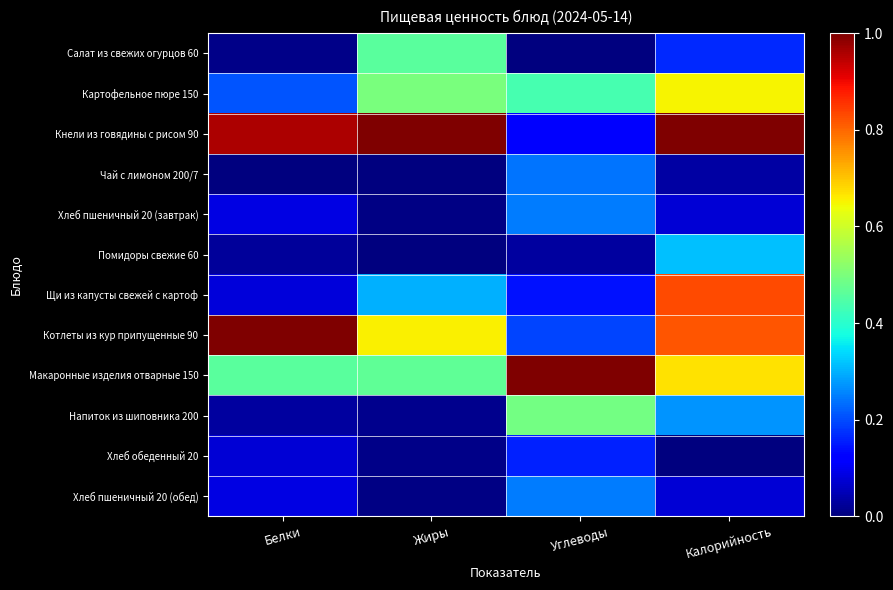

Which series changed the most between Жиры and Калорийность?

Щи из капусты свежей с картоф